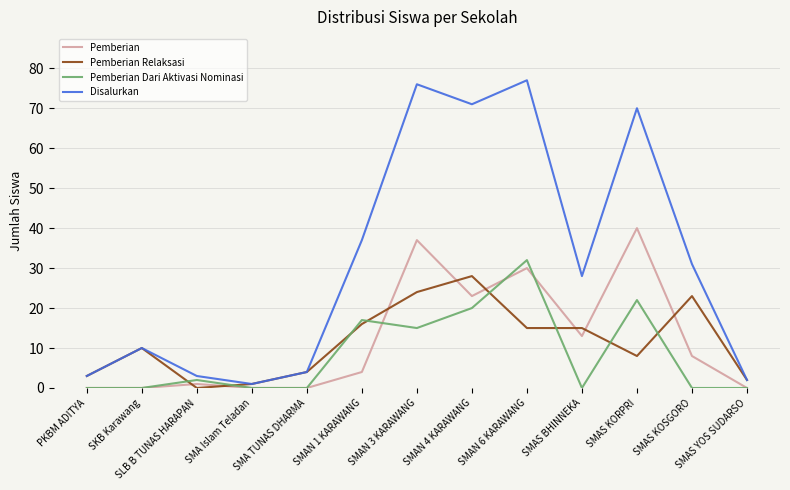

Which series has the widest spread of values?

Disalurkan